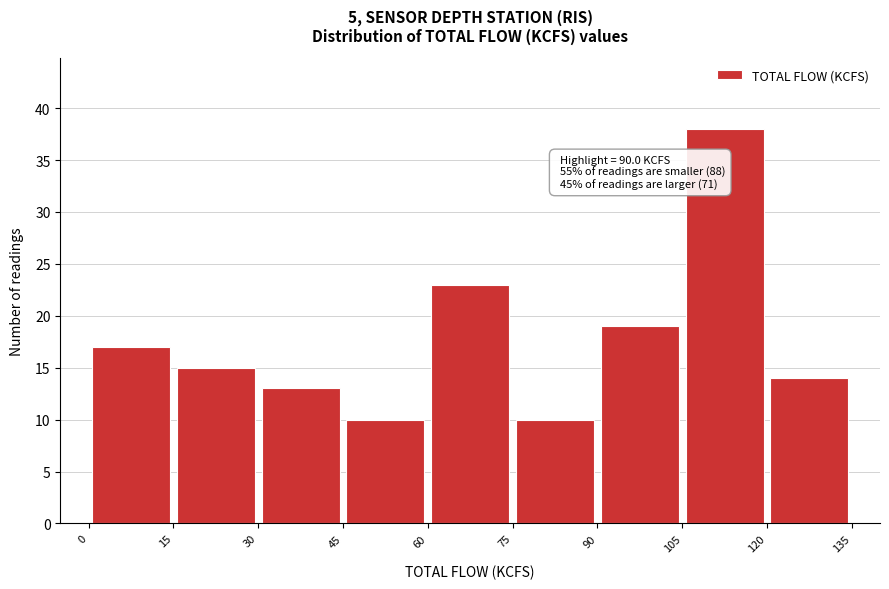

Which range on the x-axis has the tallest bar?

105 to 120